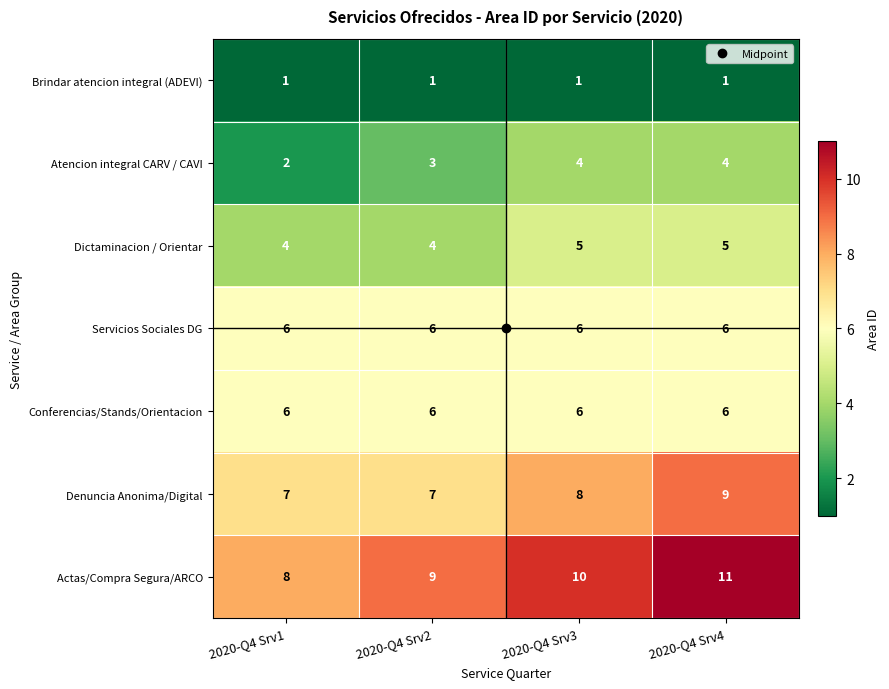

The value of Servicios Sociales DG at 2020-Q4 Srv2 is 6. True or false?

True